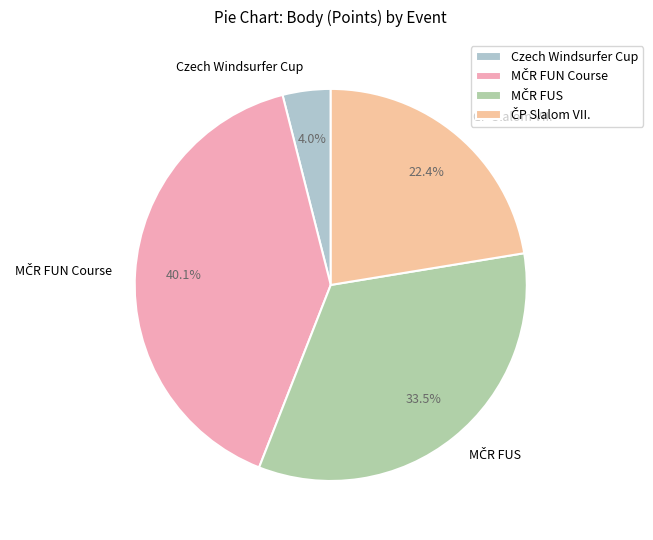

Is there a majority slice in this chart?

No